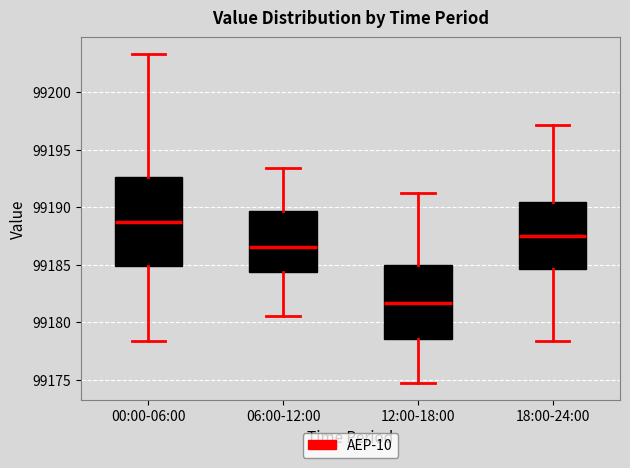

Which box has the lowest median line?

12:00-18:00